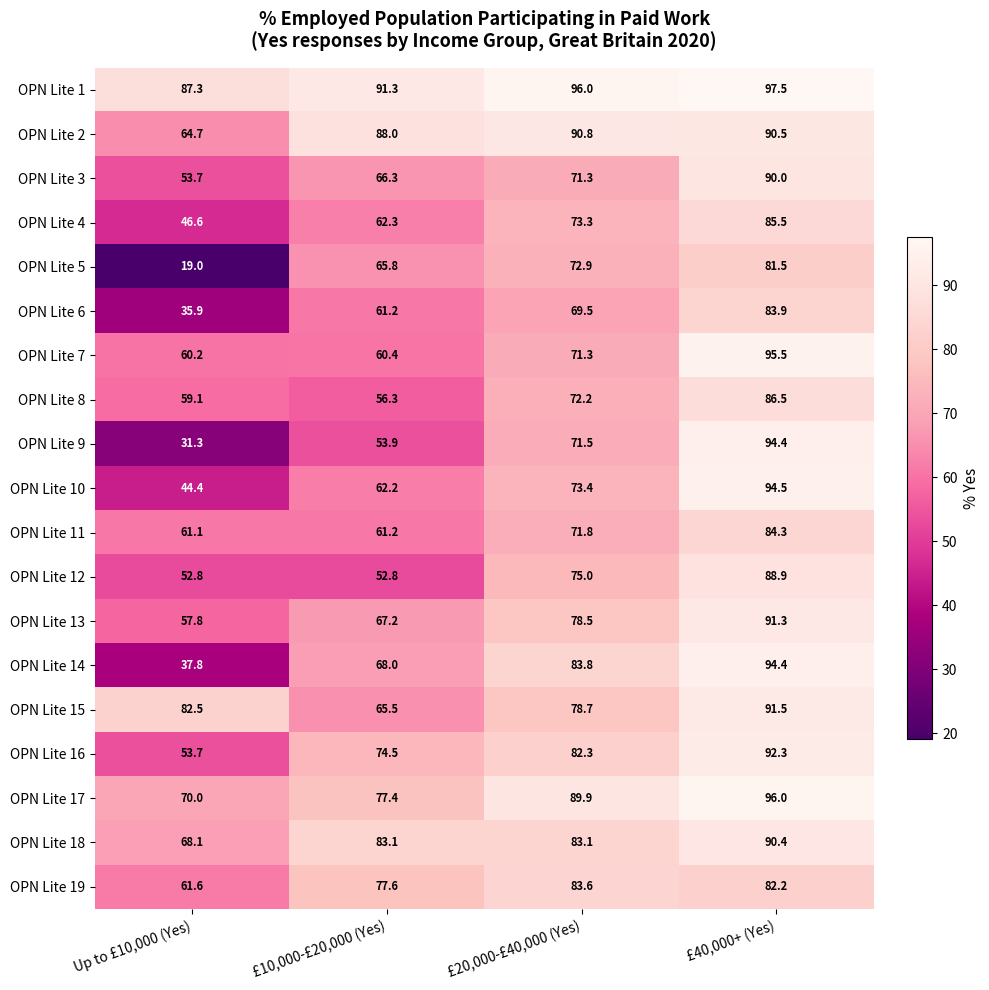

Between Up to £10,000 (Yes) and £10,000-£20,000 (Yes), which series saw the biggest shift?

OPN Lite 5